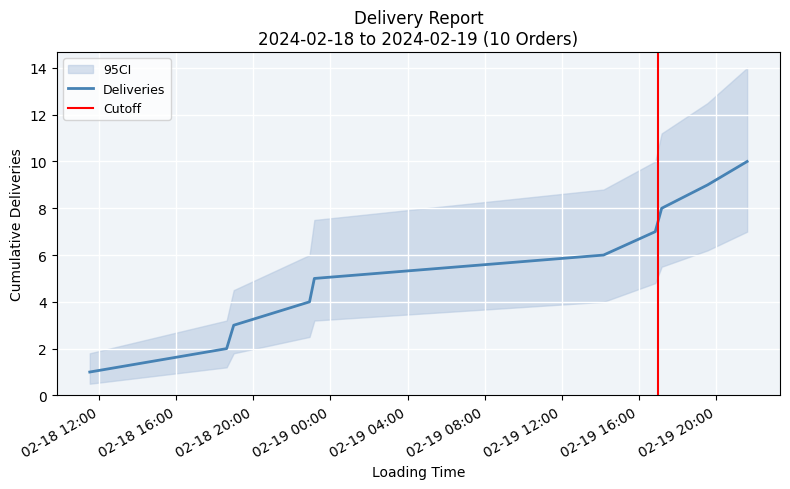

True or false: CI_upper has a value of 7.5 at 2024-02-18 23:10:00.

True